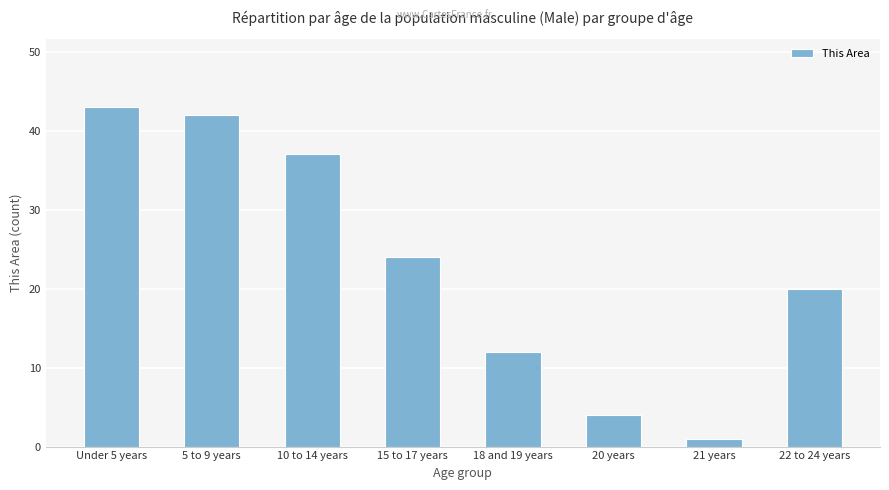

Does the chart contain stacked bars?

No